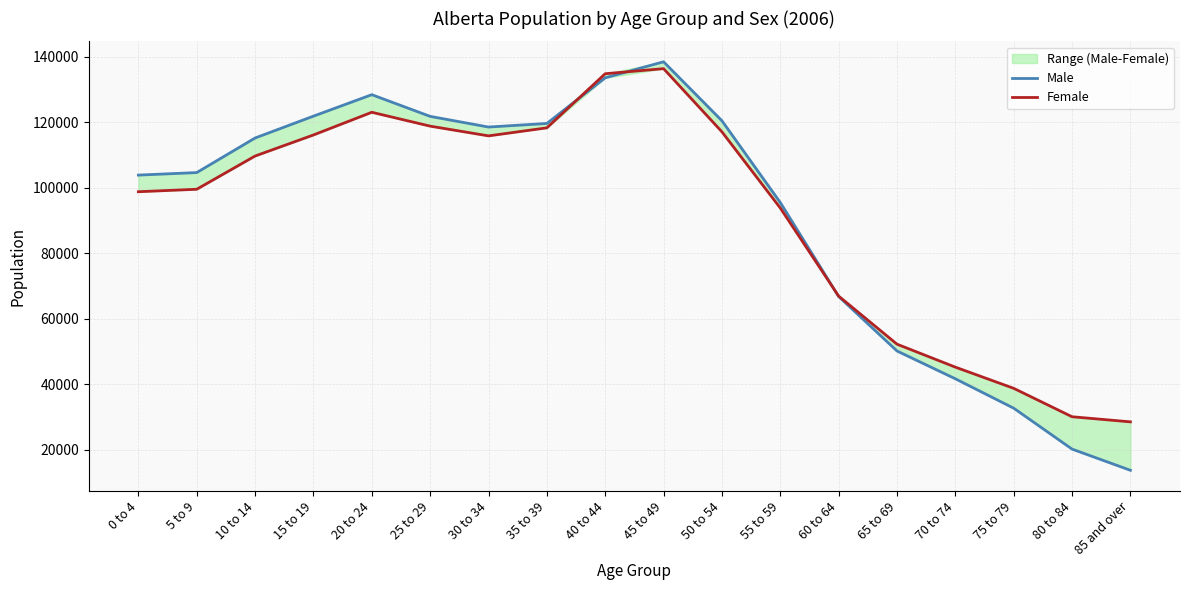

Reading right to left, extract all data points from this chart.

Male: 13755	20220	32705	41680	50165	66790	95470	120420	138415	133515	119595	118500	121755	128375	121825	115155	104605	103835
Female: 28535	30095	38765	45235	52240	66915	93790	117040	136320	134770	118255	115805	118775	123005	116080	109655	99510	98760